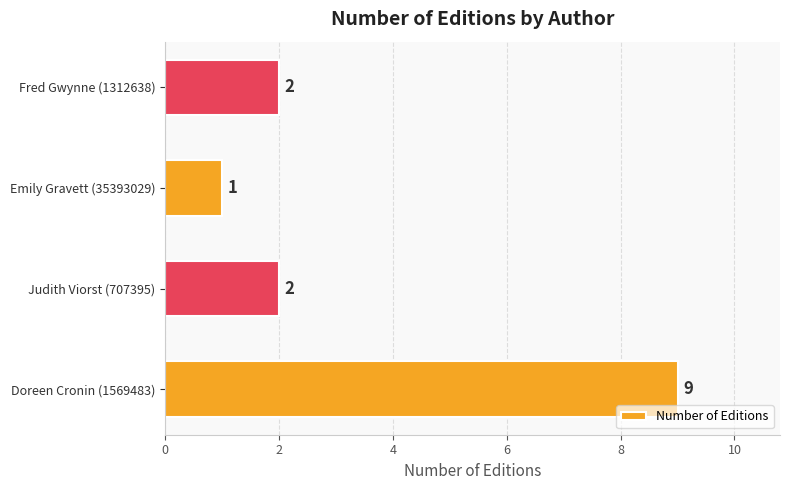

What is the ratio of the value at Fred Gwynne (1312638) to the value at Judith Viorst (707395)?

1.0